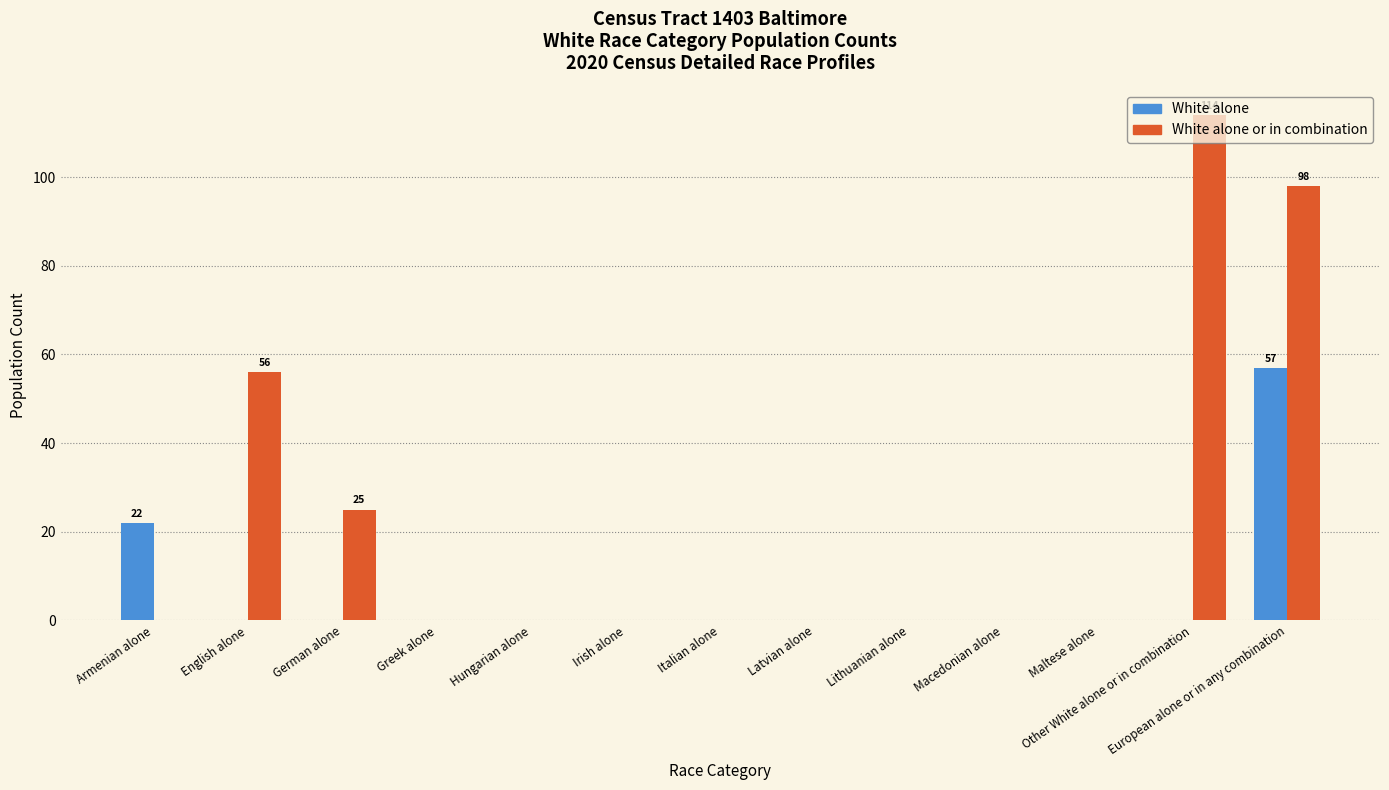

What is the average value of the White alone series?

6